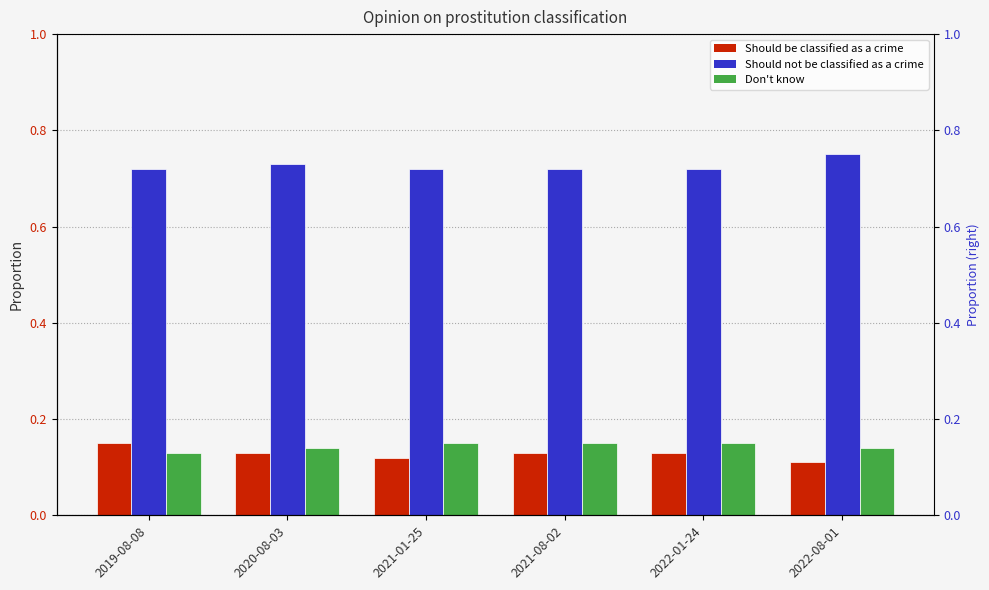

At which category does the chart reach its minimum across all series?

2022-08-01